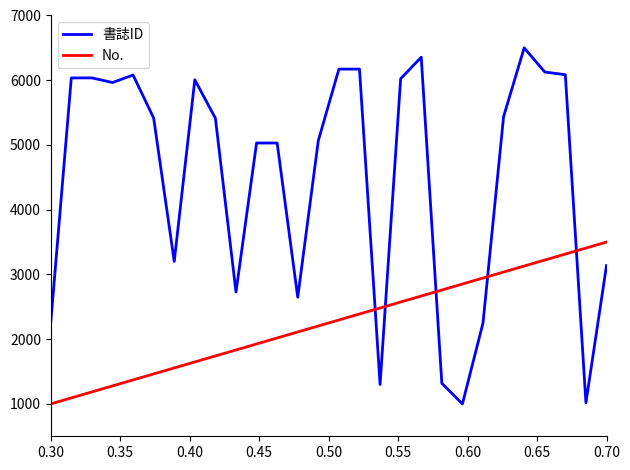

How many intersections are there between No. and 書誌ID?

5